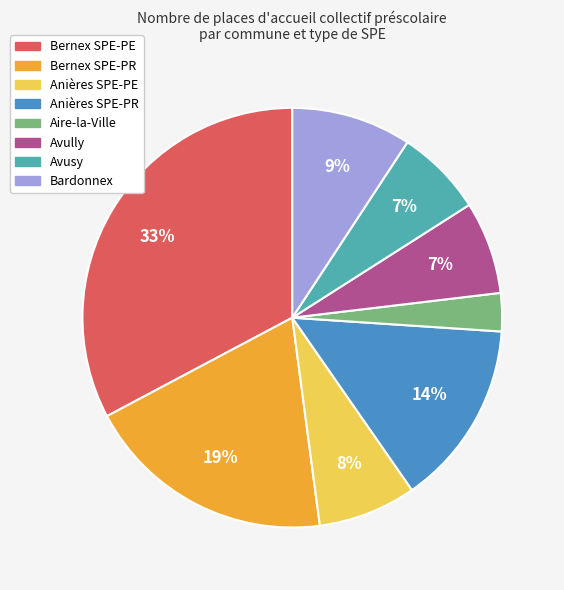

To the nearest percent, what percentage of the pie is Bardonnex?

9%